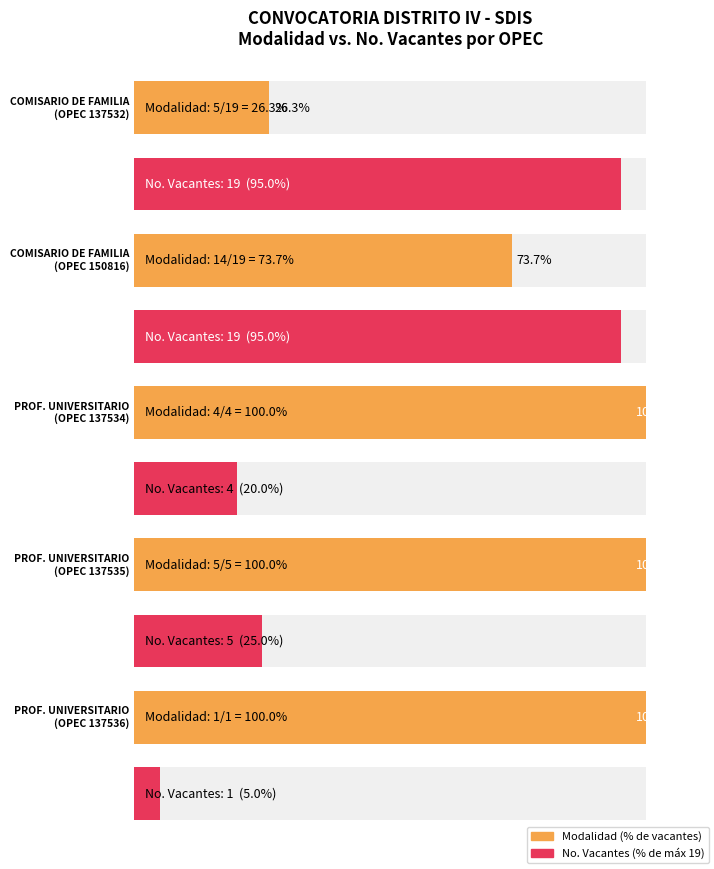

Is it true that Modalidad Ascenso equals -3 at 2?

False